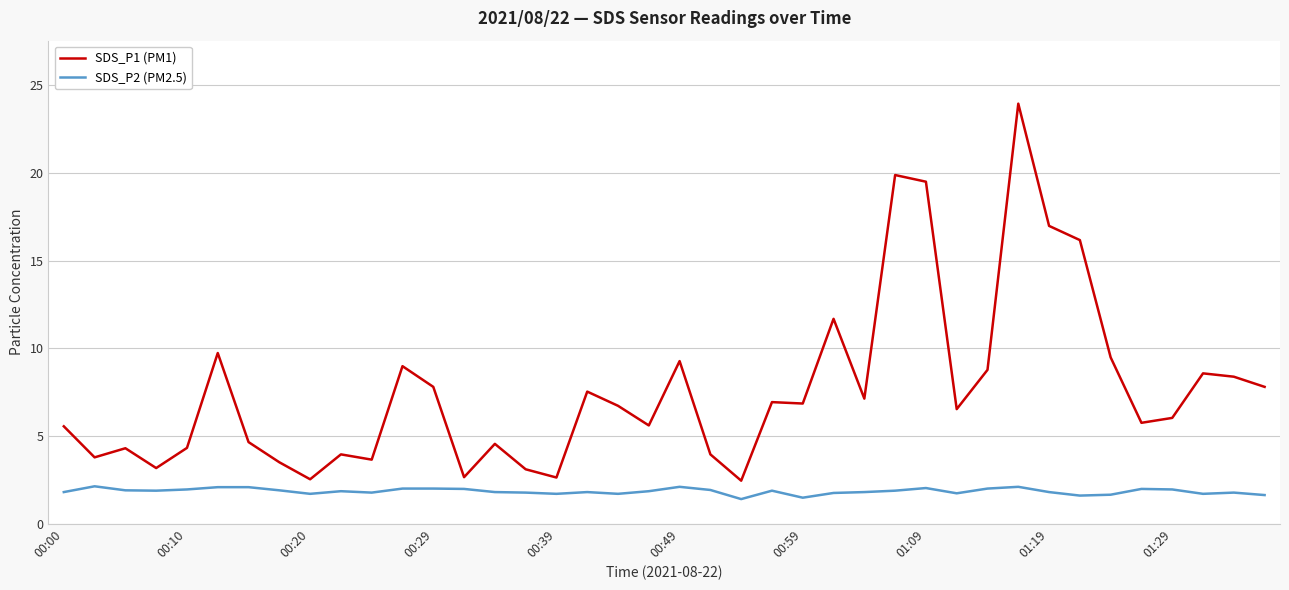

What is the lowest value of the SDS_P1 (PM1) series?

2.5